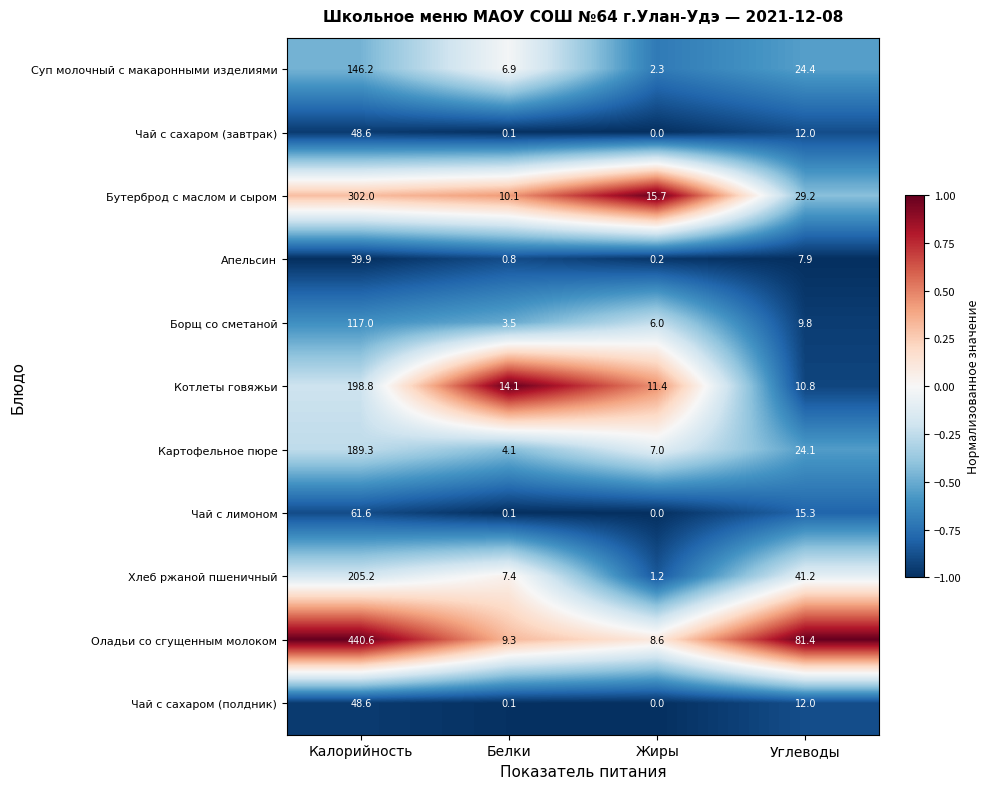

List the labels in order of Борщ со сметаной value, smallest first.

Белки, Жиры, Углеводы, Калорийность